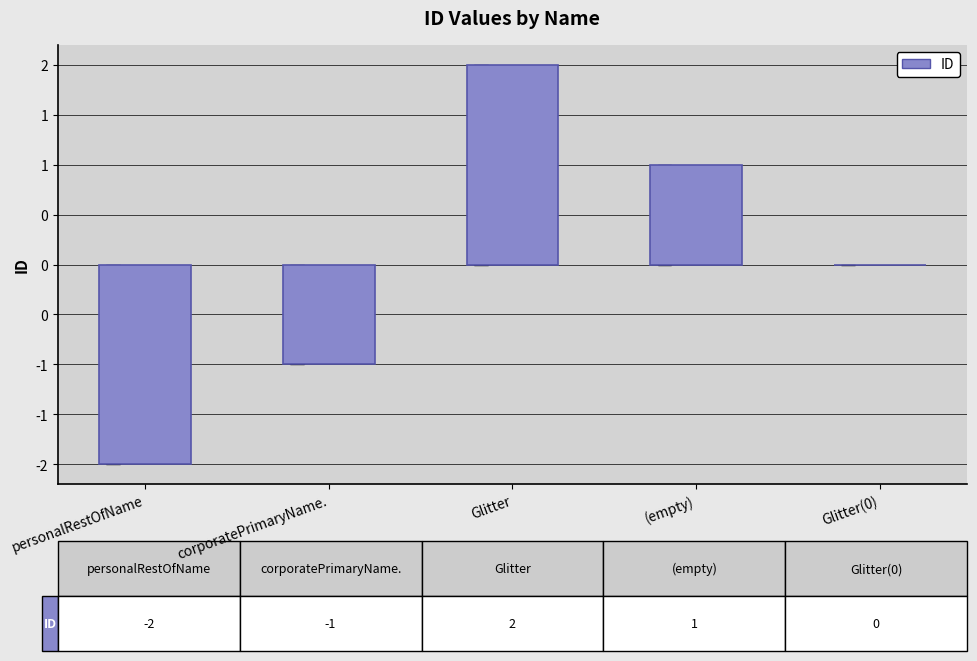

Are the bars horizontal?

No